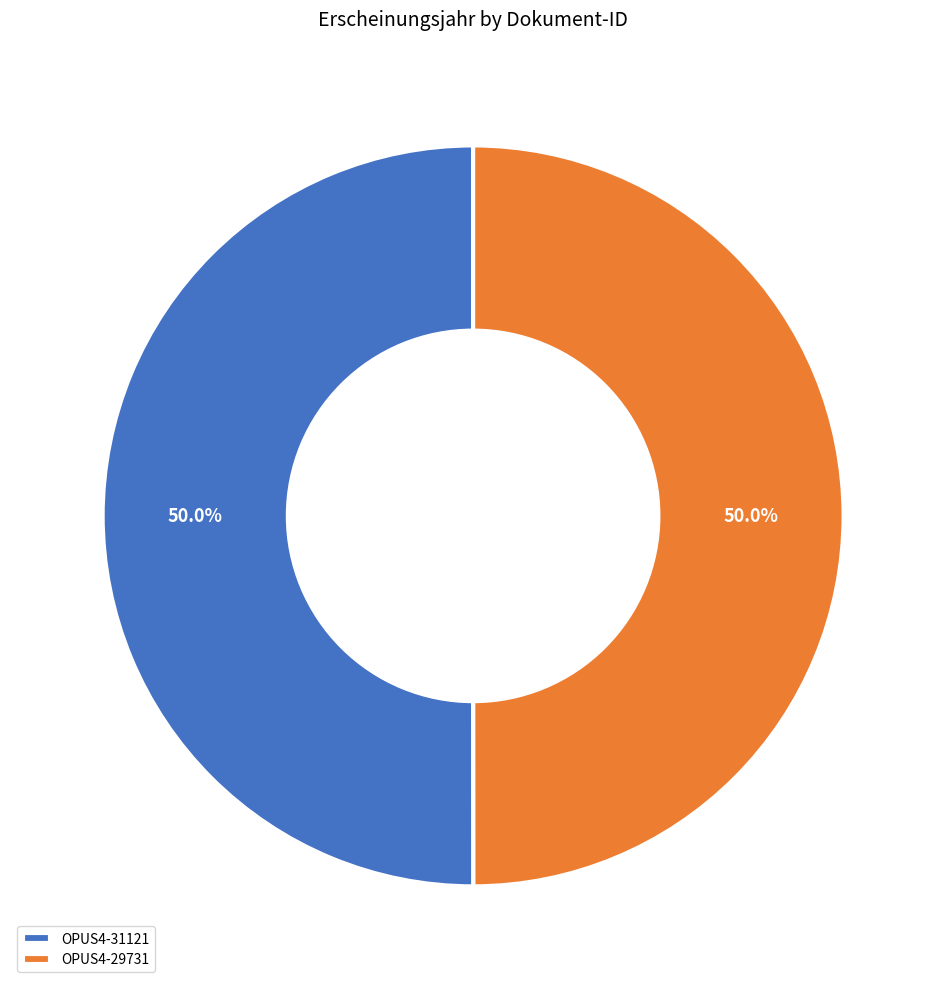

What percentage is the OPUS4-31121 slice, to the nearest percent?

50%